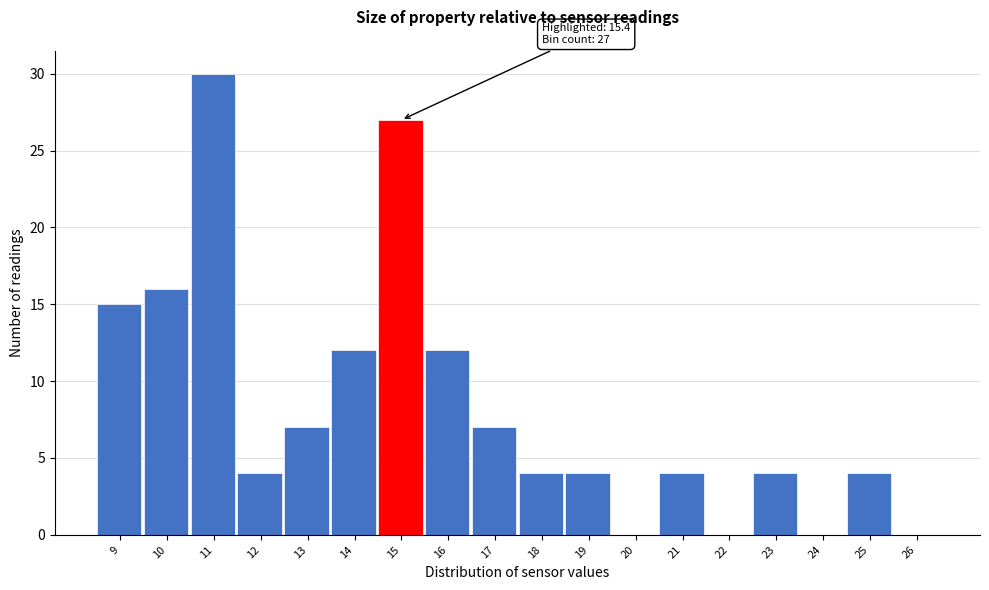

Reading right to left, list all the values displayed in this chart.

26=0	25=4	24=0	23=4	22=0	21=4	20=0	19=4	18=4	17=7	16=12	15=27	14=12	13=7	12=4	11=30	10=16	9=15